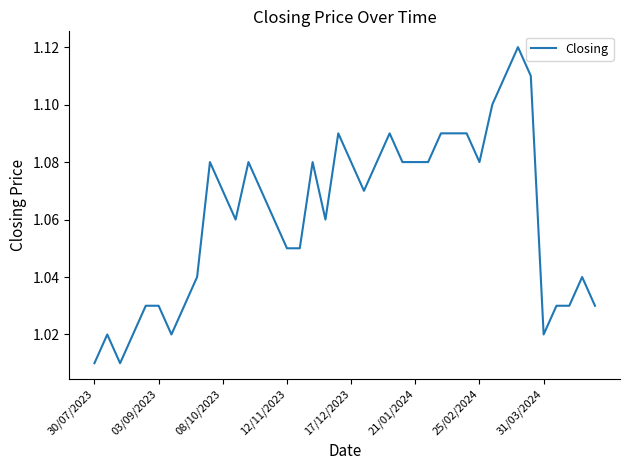

At which category does the chart reach its minimum across all series?

30/07/2023